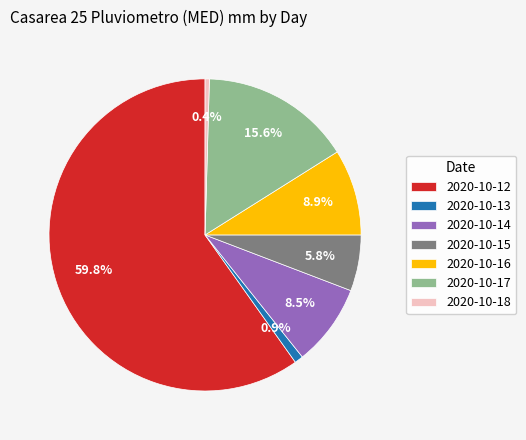

Which slice is the largest?

2020-10-12